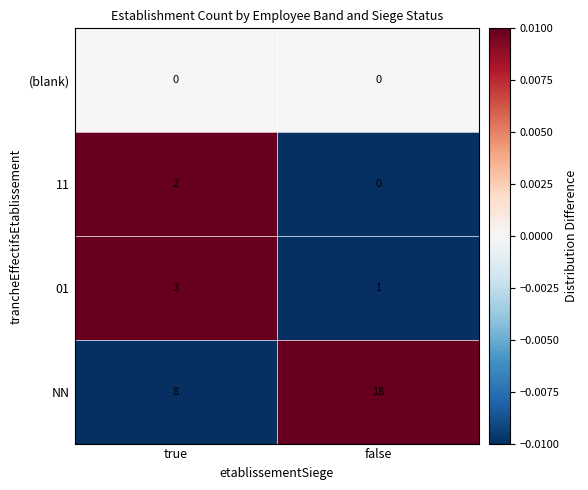

Rank the categories by 01 value from lowest to highest.

false, true